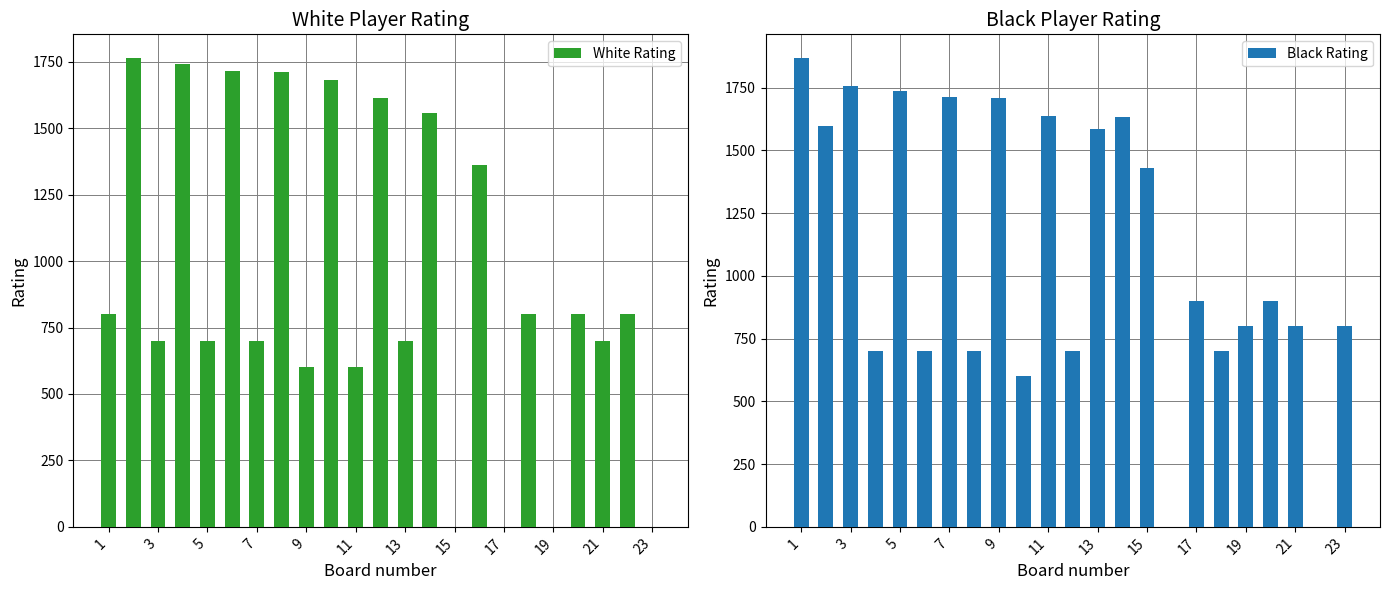

How many data points in White Rating are less than 800?

11